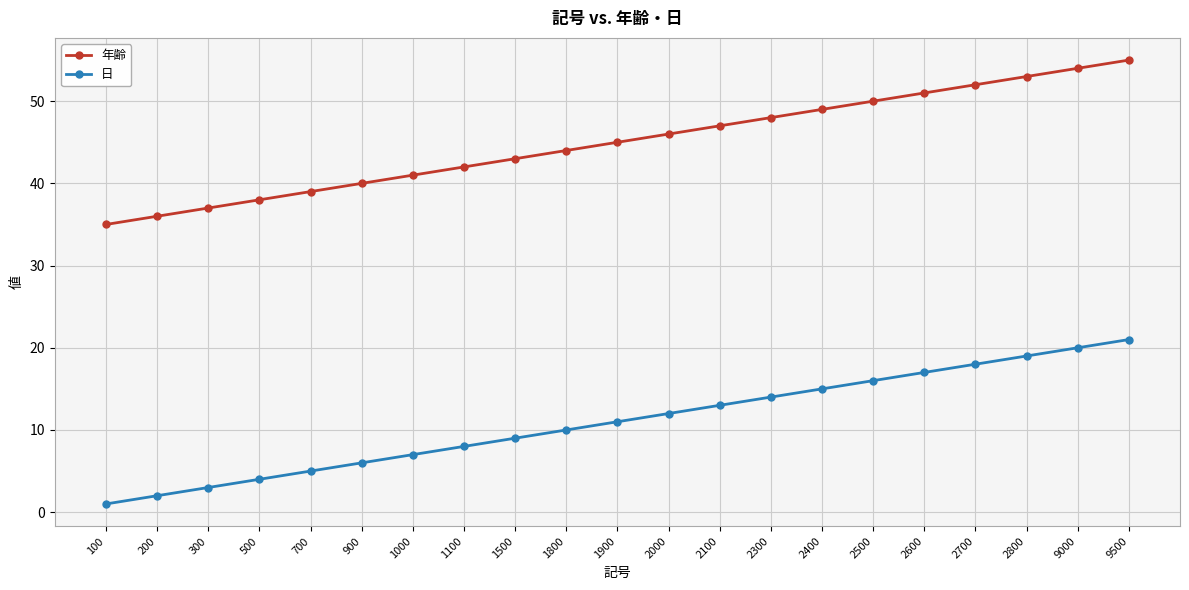

What is the total value across all series at 100?

36